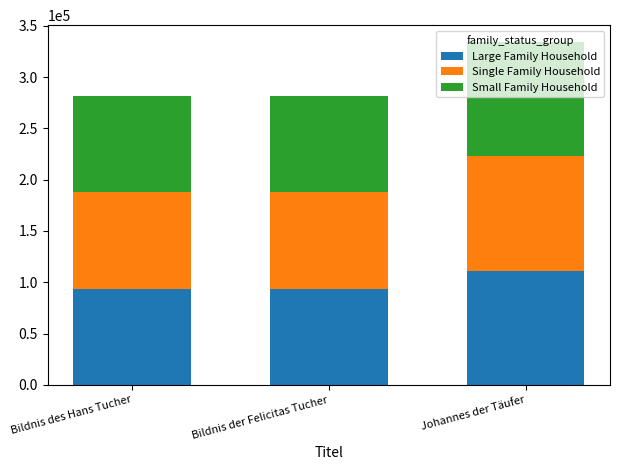

Does the chart contain any negative values?

No